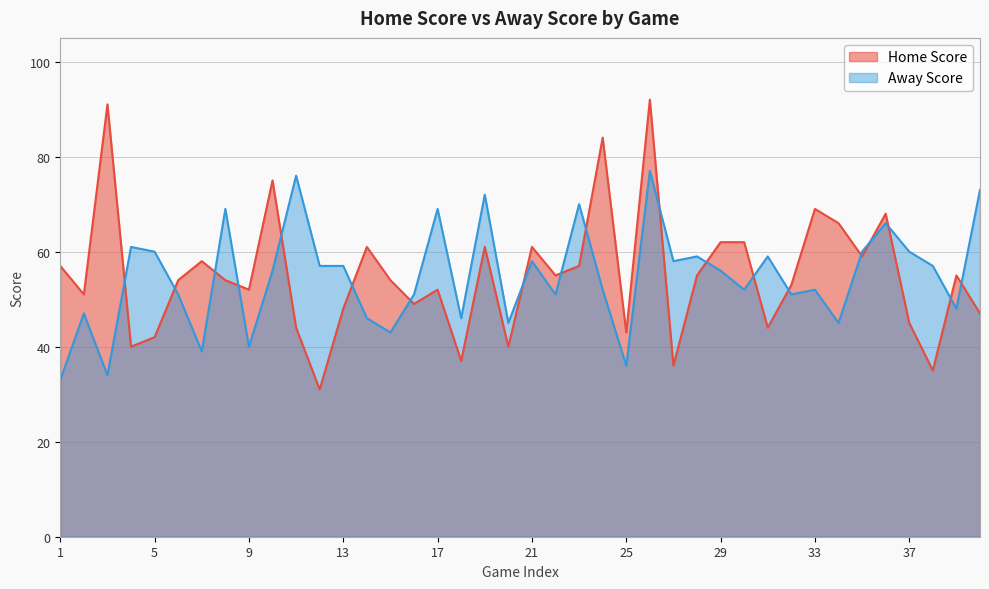

What is the difference between the Home Score values at 37 and 39?

10